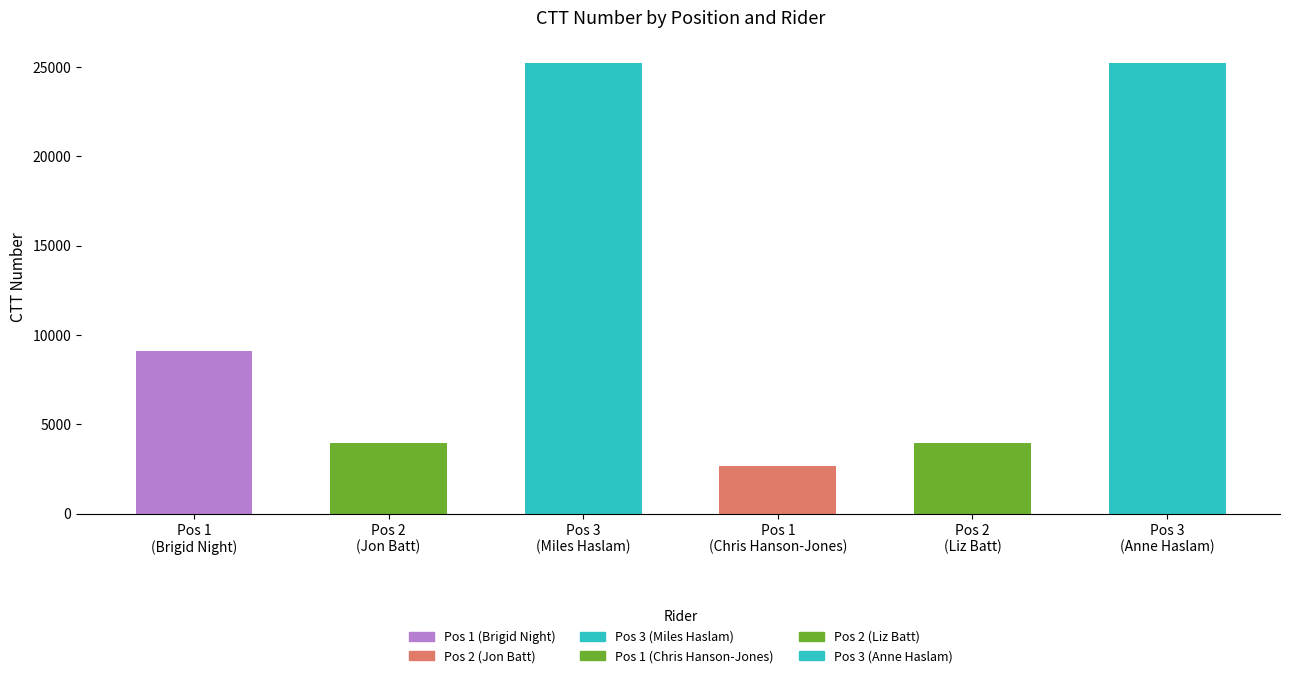

Which series has the largest total across all categories?

Position 3